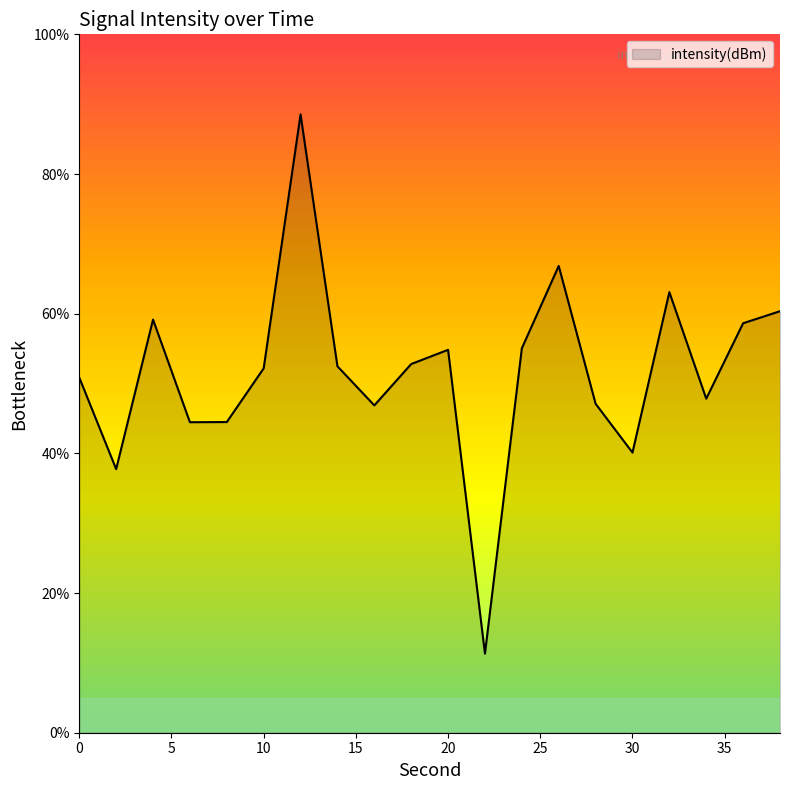

What is the maximum value shown in the chart?

88.5